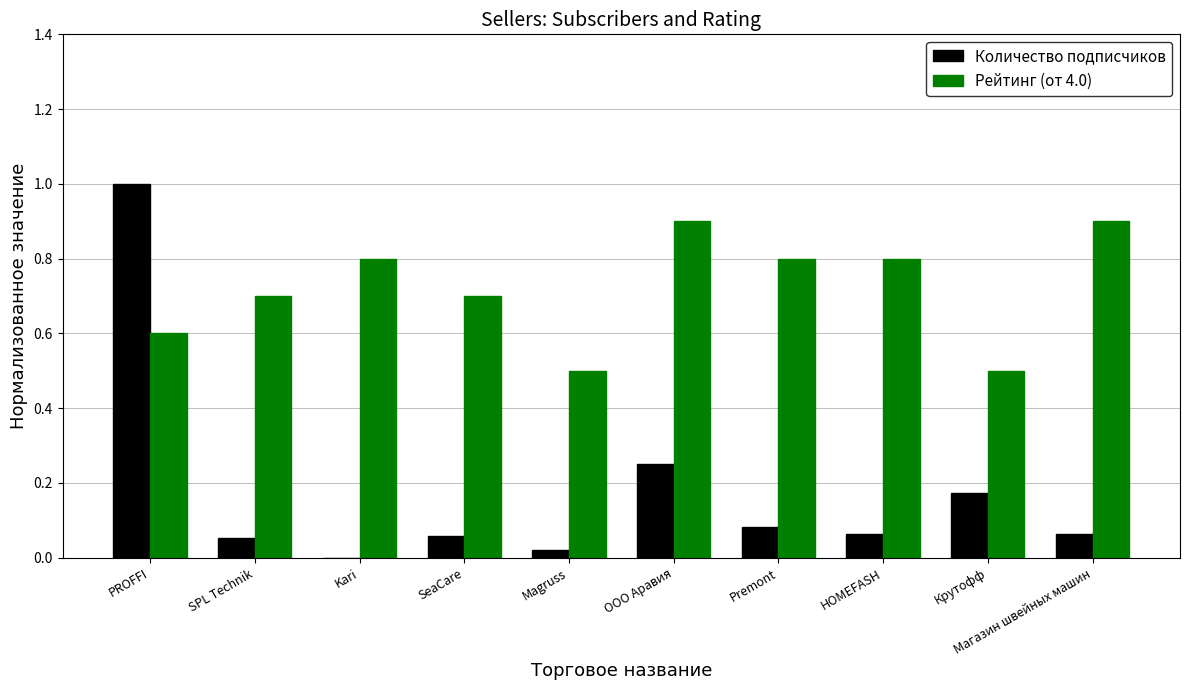

Are the bars grouped side by side (vs. stacked)?

Yes